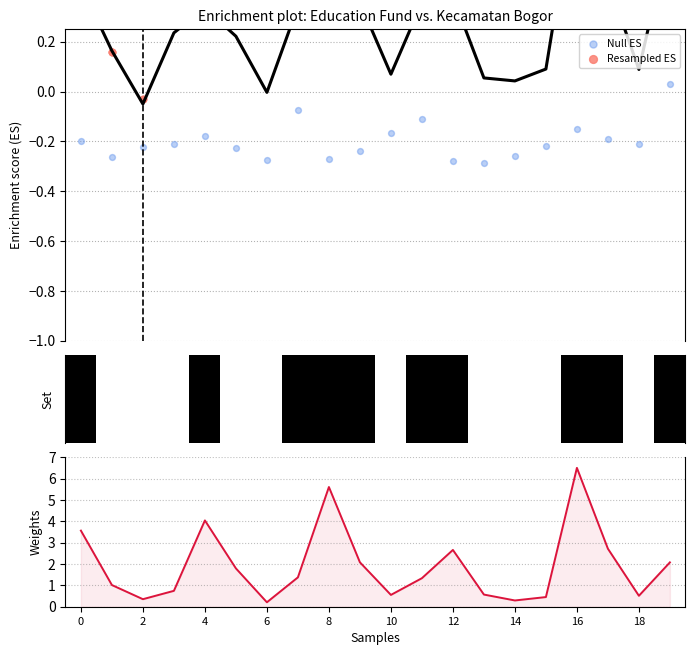

At how many categories does at least one series exceed 0?

20